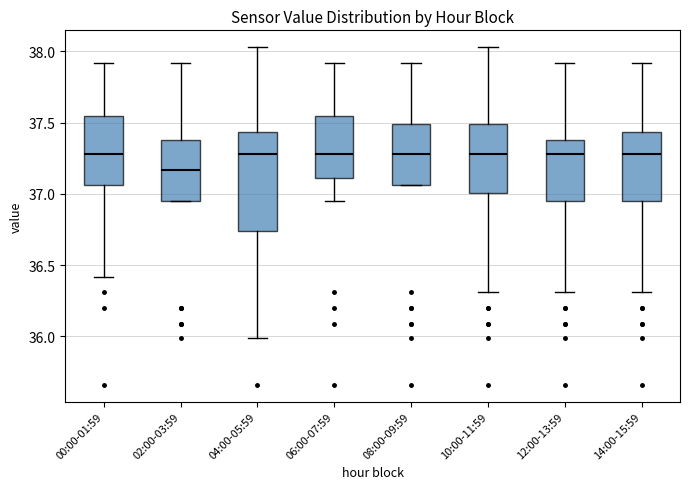

Reading left to right, read every box against the y-axis: the position of its median line, the range the box covers, and the ends of its whiskers. The values are not printed on the chart, so give them approximately, as read against the axis.

00:00-01:59: median 37.30, box 37.05 to 37.55, whiskers 36.40 to 37.90
02:00-03:59: median 37.15, box 36.95 to 37.40, whiskers 36.95 to 37.90
04:00-05:59: median 37.30, box 36.75 to 37.45, whiskers 36.00 to 38.05
06:00-07:59: median 37.30, box 37.10 to 37.55, whiskers 36.95 to 37.90
08:00-09:59: median 37.30, box 37.05 to 37.50, whiskers 37.05 to 37.90
10:00-11:59: median 37.30, box 37.00 to 37.50, whiskers 36.30 to 38.05
12:00-13:59: median 37.30, box 36.95 to 37.40, whiskers 36.30 to 37.90
14:00-15:59: median 37.30, box 36.95 to 37.45, whiskers 36.30 to 37.90